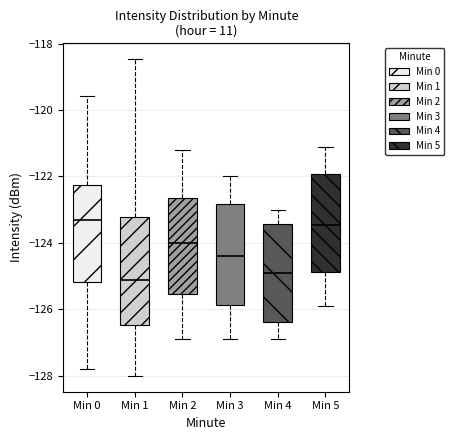

Where is the upper edge of the box for Min 3 on the y-axis? The values are not printed on the chart, so give them approximately, as read against the axis.

-122.8